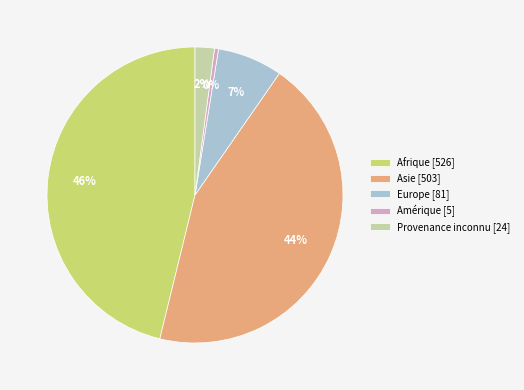

Is the sum of Provenance inconnu and Asie greater than half?

No